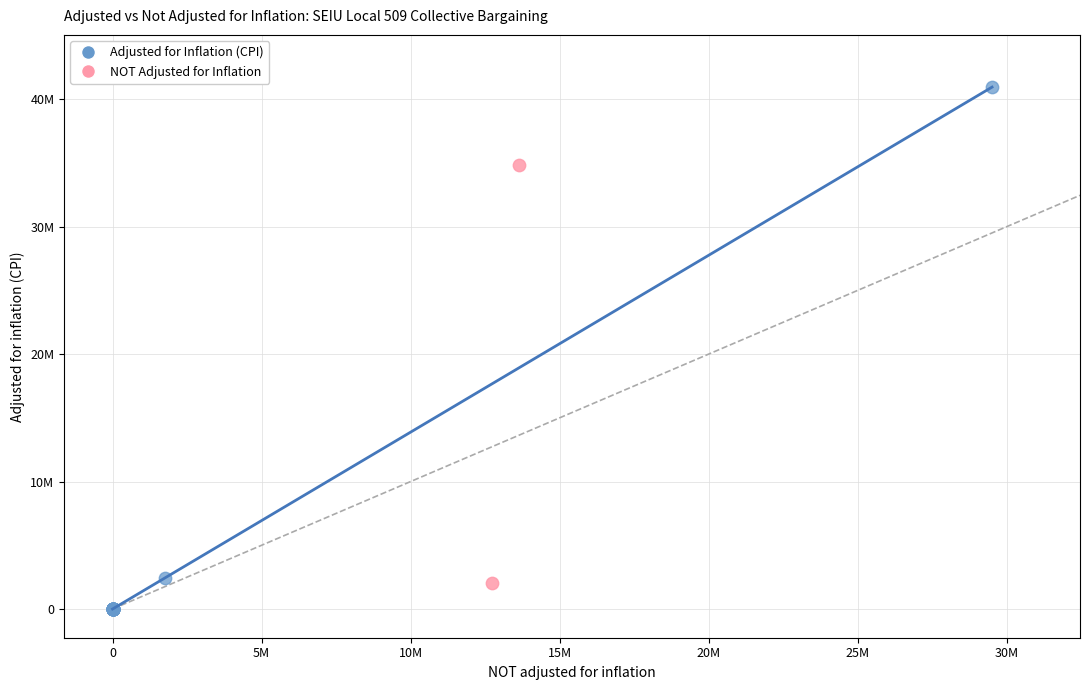

What are all the series names shown in the legend?

Adjusted for Inflation (CPI), NOT Adjusted for Inflation